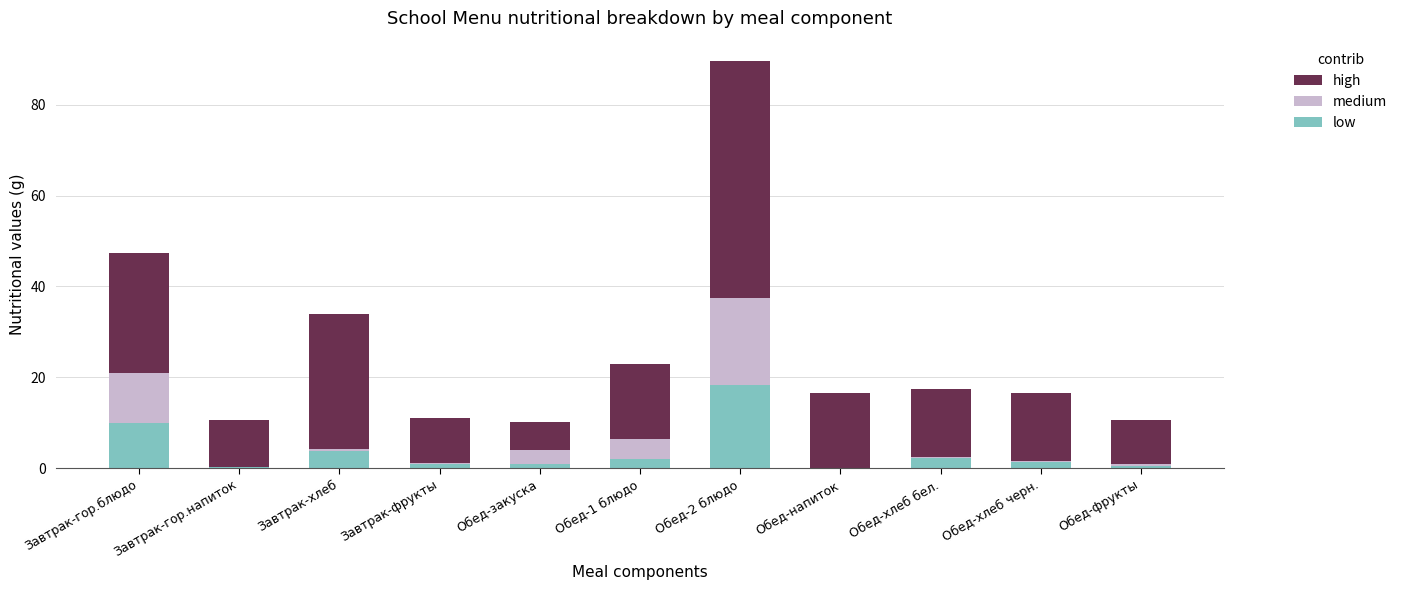

At which category is the sum across all series the highest?

Обед-2 блюдо